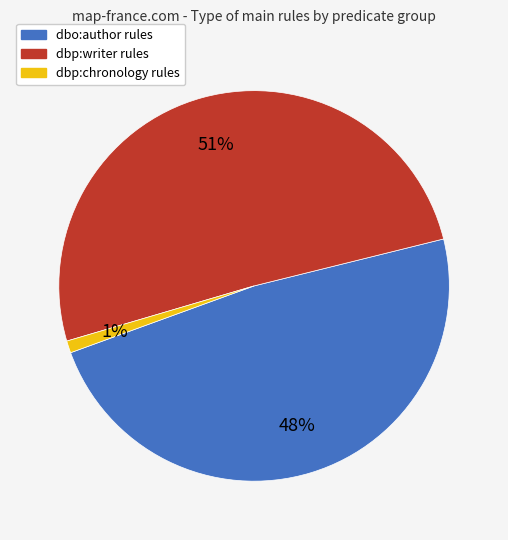

Does dbp:writer account for over 50% of the chart?

Yes